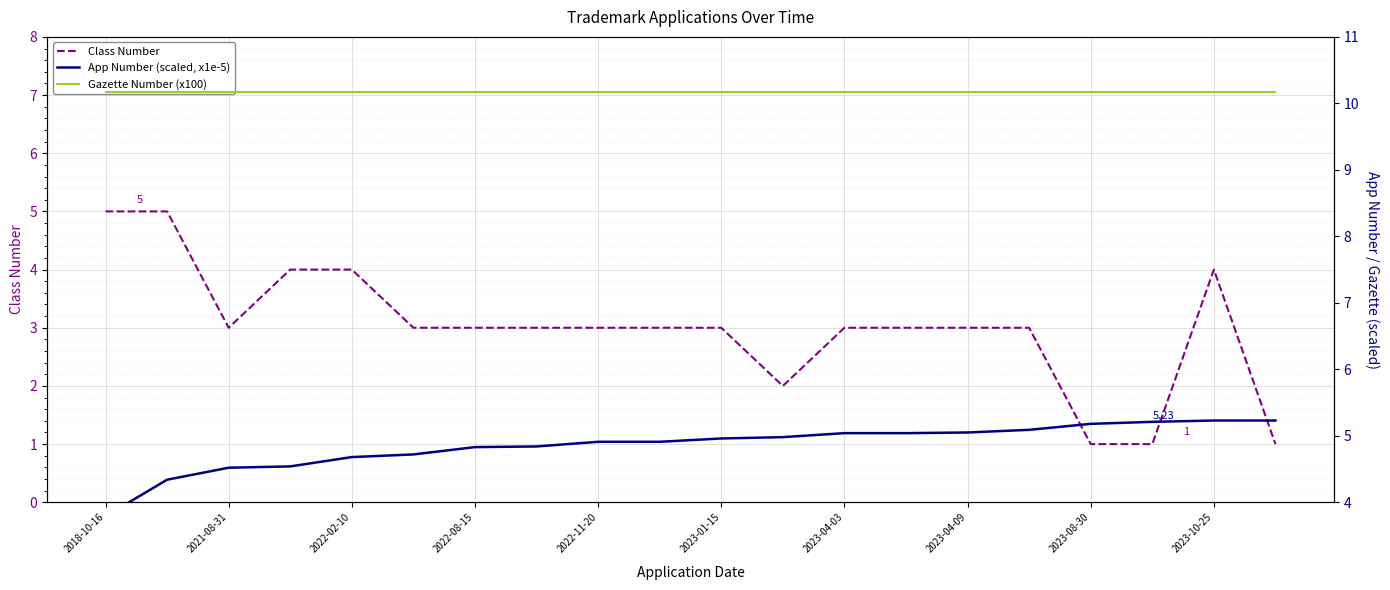

Is it true that Class Number equals 5 at 2023-01-15?

False